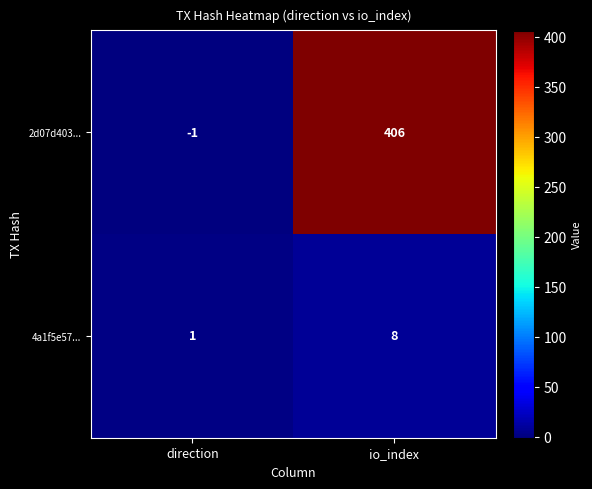

Rank the series at io_index from highest to lowest value.

2d07d403..., 4a1f5e57...